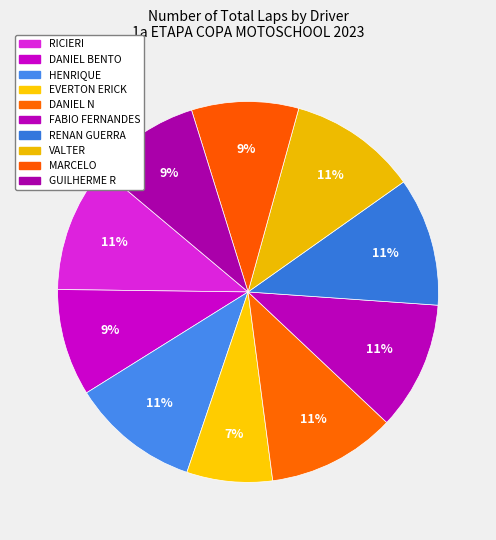

To the nearest percent, what portion does DANIEL BENTO represent?

9%